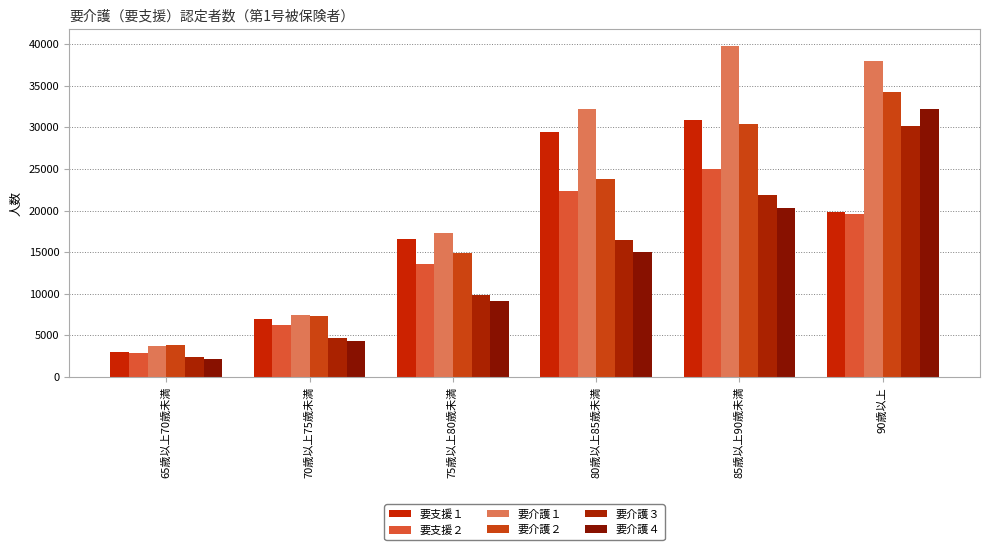

What is the average value of the 要介護２ series?

19072